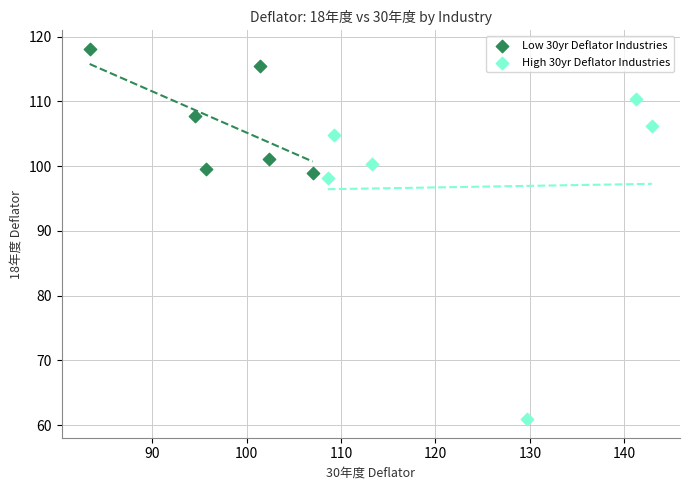

Which series has the largest Y range (max minus min)?

High 30yr Deflator Industries